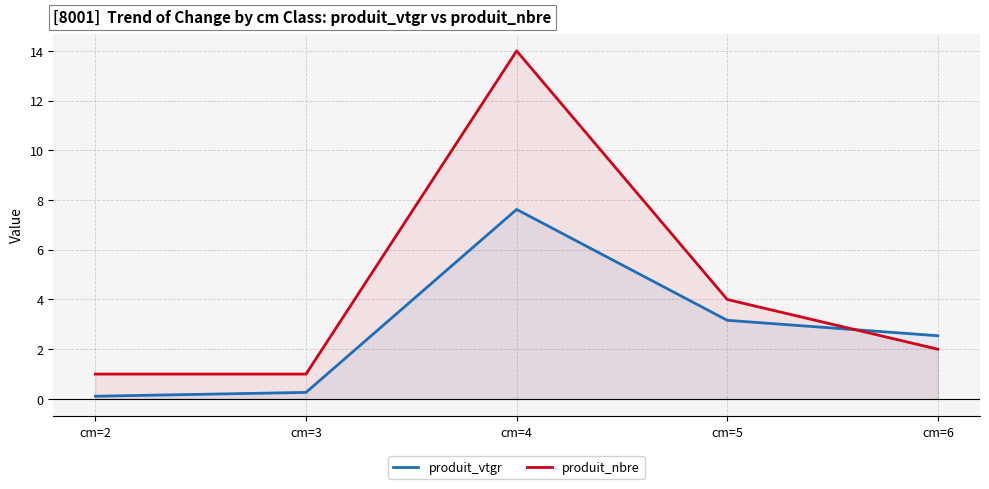

What is the sum of the produit_vtgr values at cm=6 and cm=4?

10.2